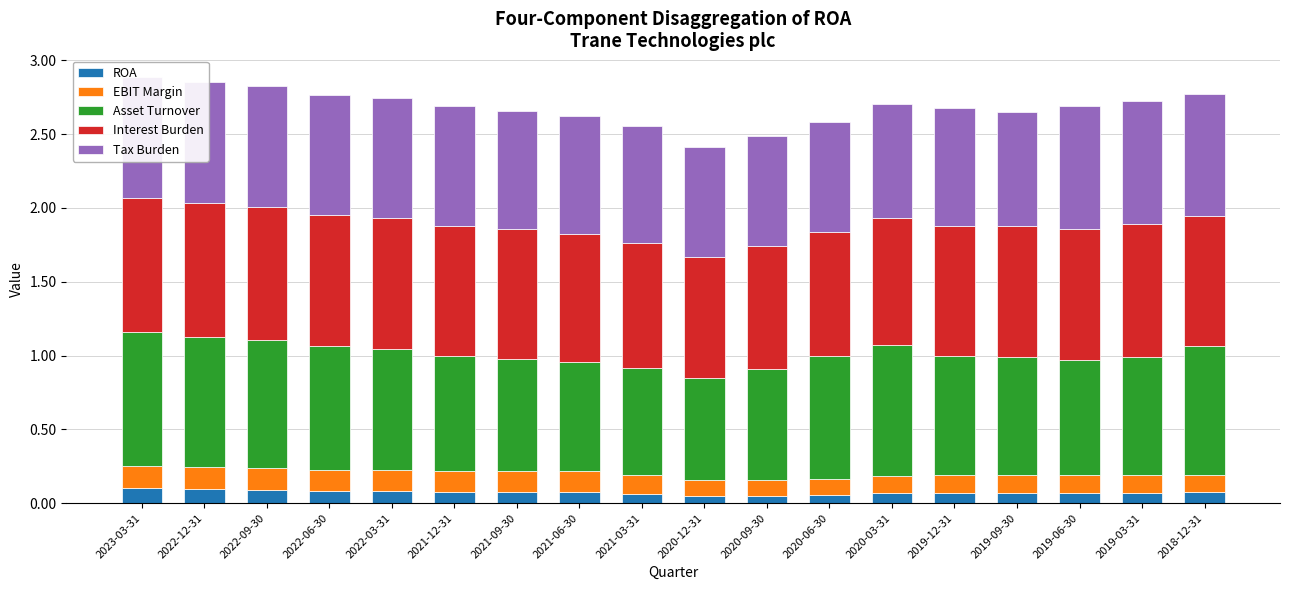

What is the total value across all series at 2019-09-30?

2.6